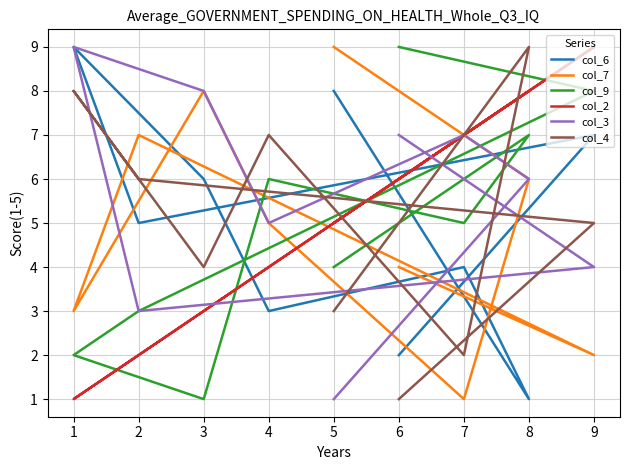

How many interior local peaks does the col_7 series have?

2